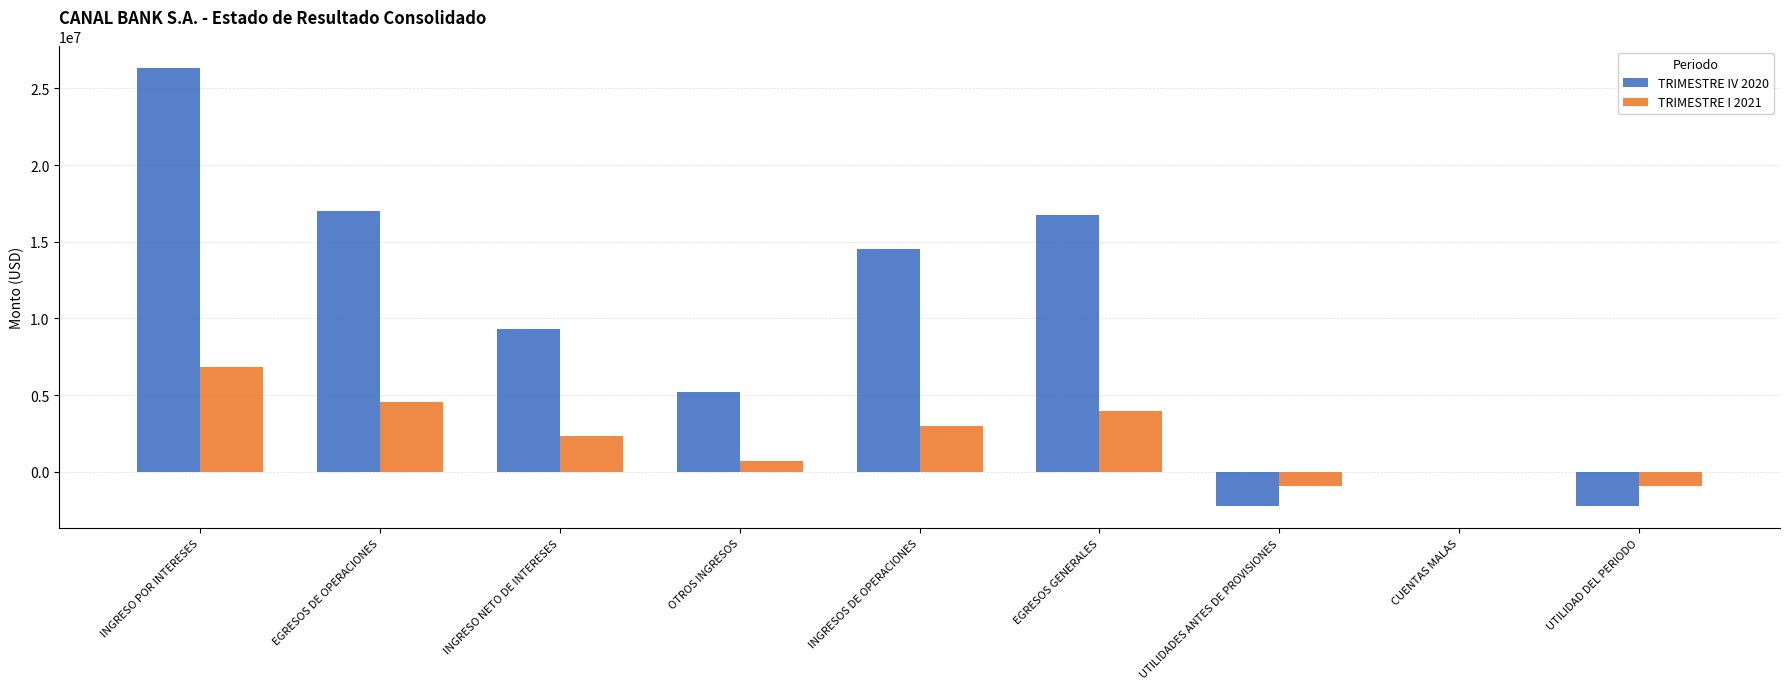

At which category is the sum across all series the highest?

INGRESO POR INTERESES